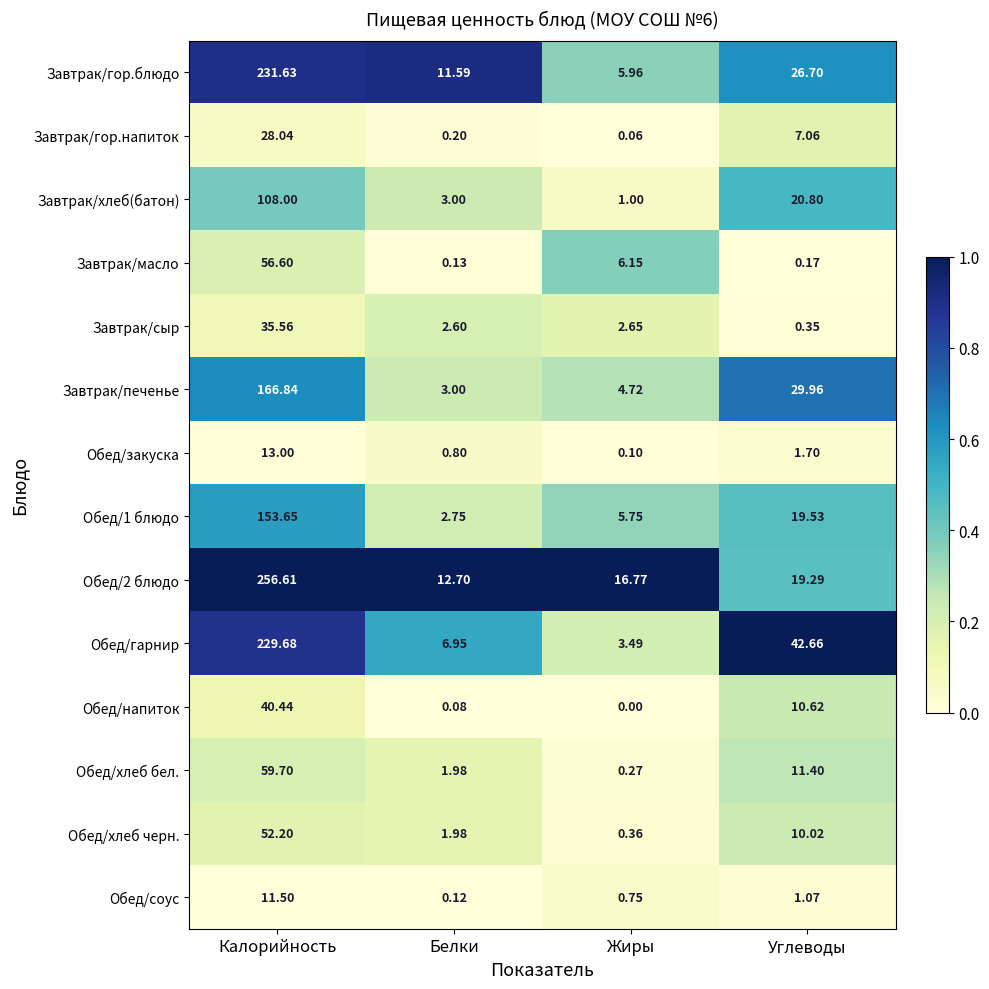

At which label does Обед/хлеб черн. first exceed 10?

Калорийность